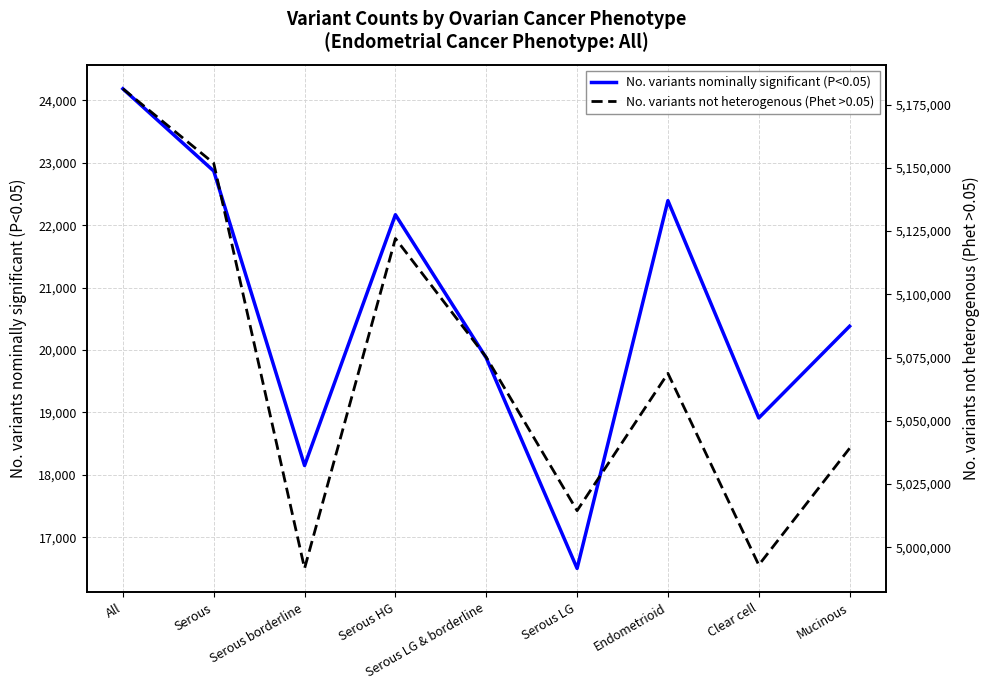

The value of No. variants not heterogenous (Phet >0.05) at All is 2884000. True or false?

False